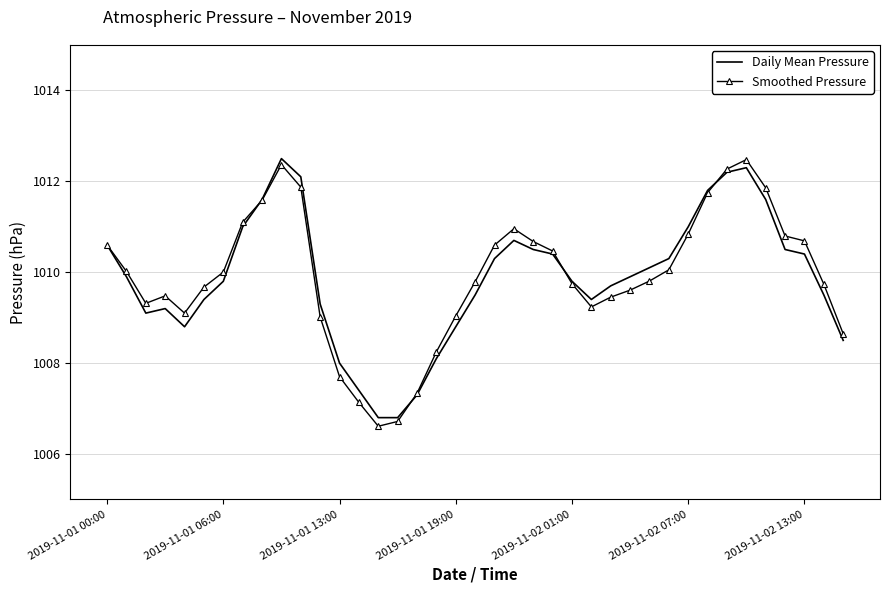

What is the minimum value for Smoothed Pressure?

1006.6